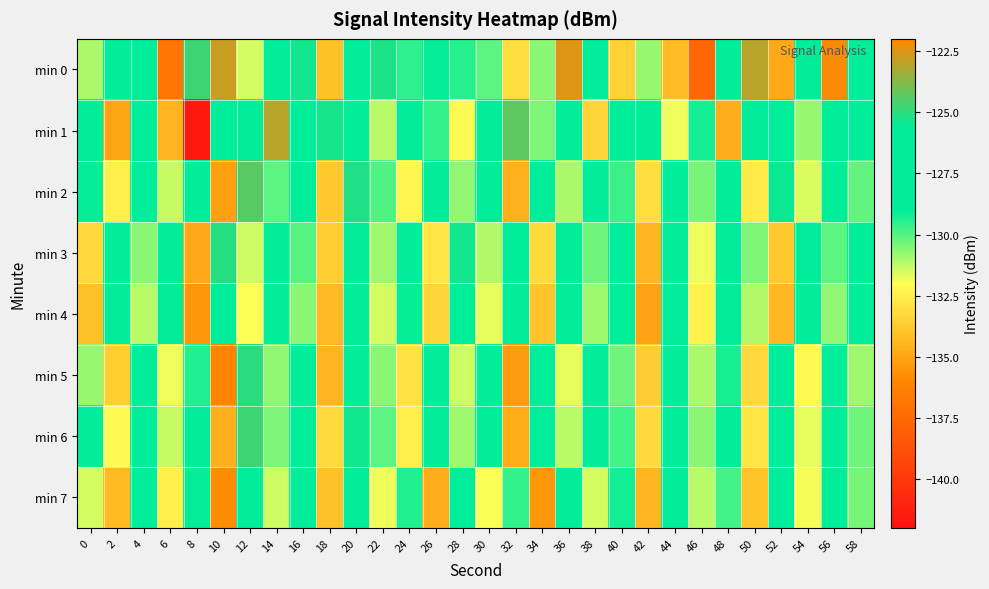

Which category has the highest value across all series?

56